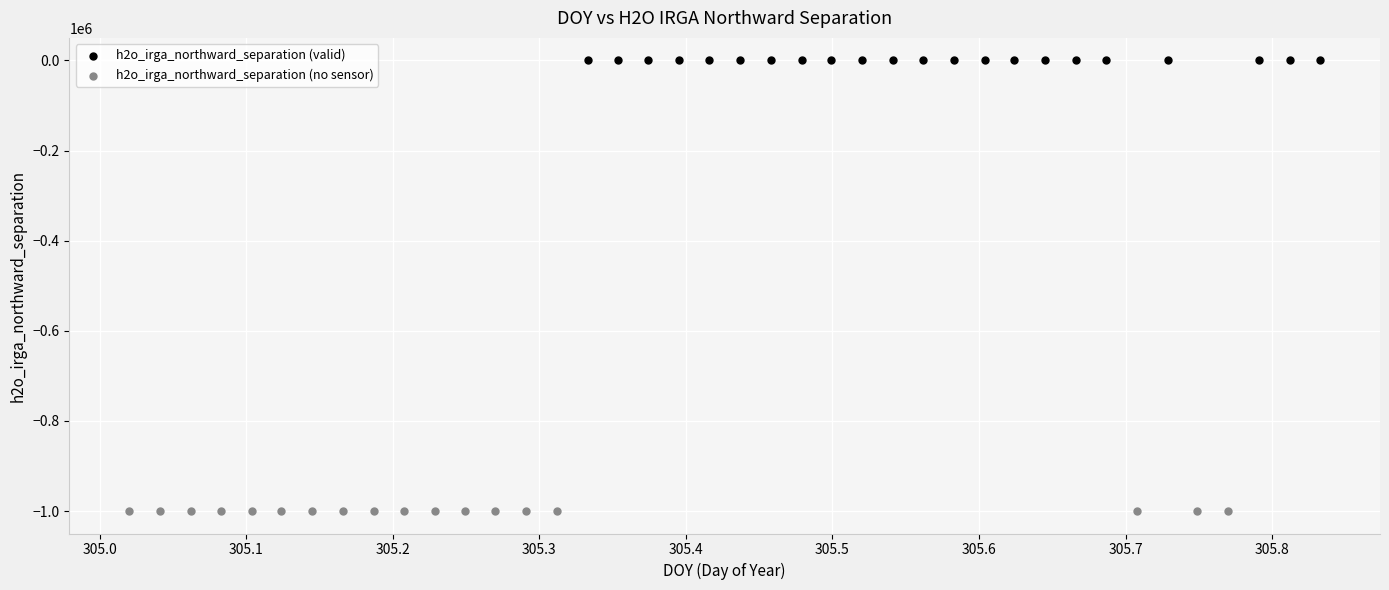

What are all the series names shown in the legend?

h2o_irga_northward_separation (valid), h2o_irga_northward_separation (no sensor)